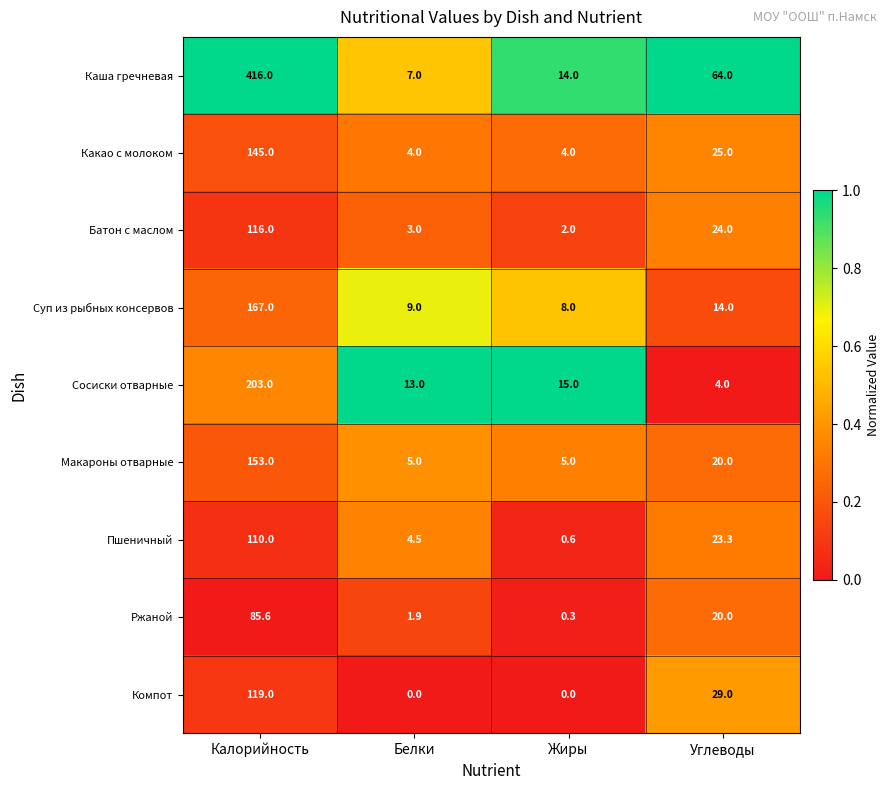

At which category does the chart reach its peak across all series?

Калорийность